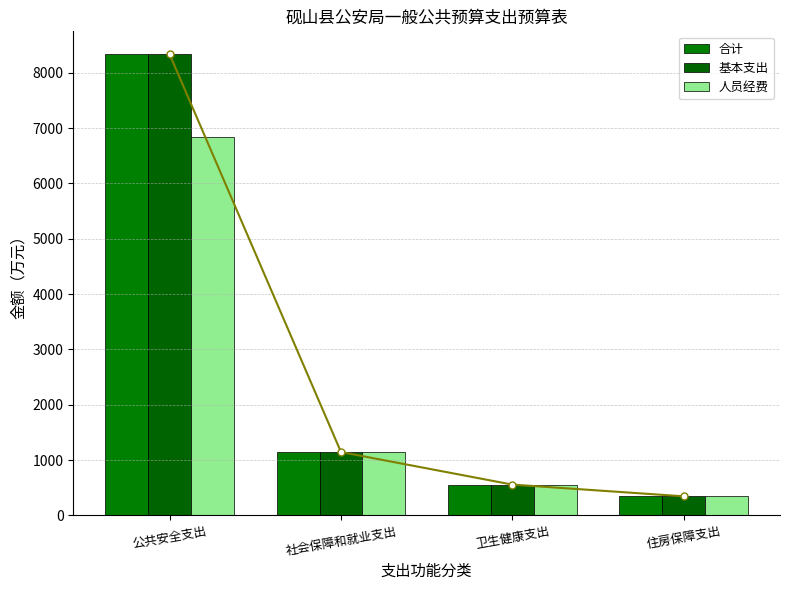

True or false: 人员经费 has a value of 344.6 at 住房保障支出.

True